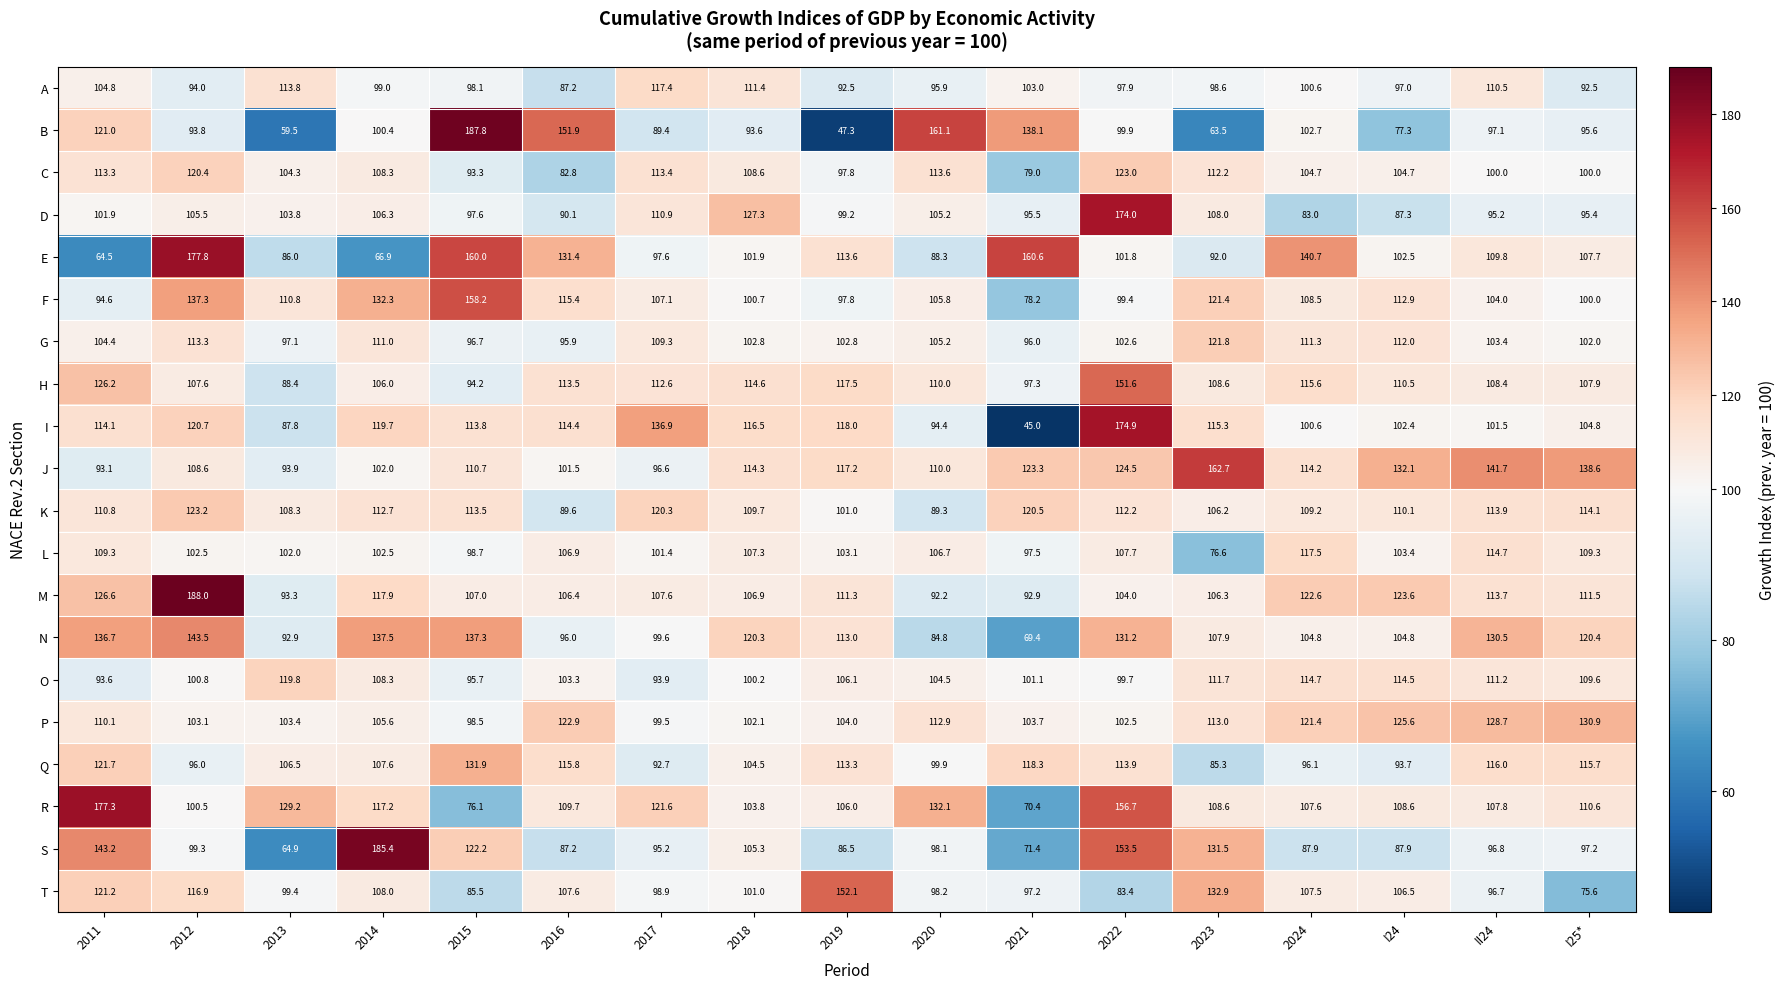

At which category is the sum across all series the highest?

2022